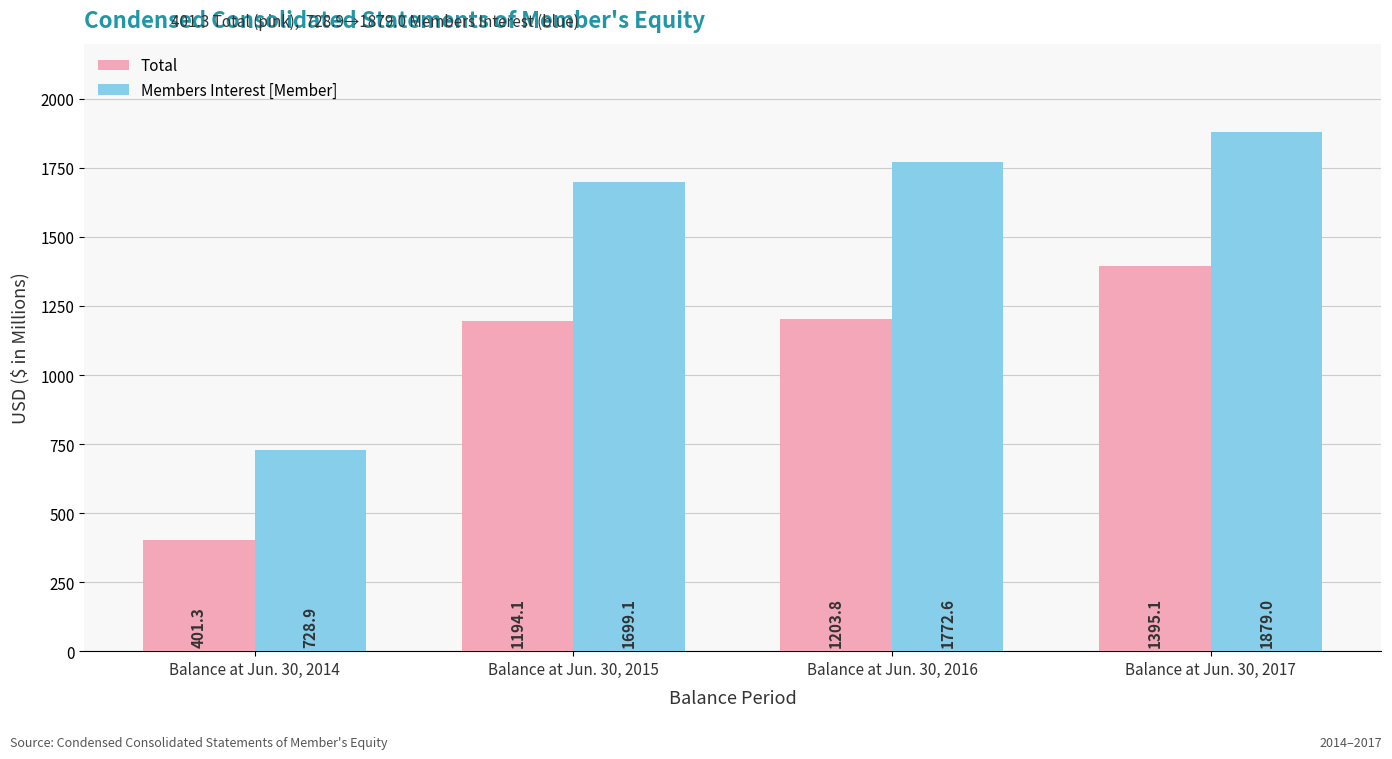

Which series changed the most between Balance at Jun. 30, 2016 and Balance at Jun. 30, 2017?

Total